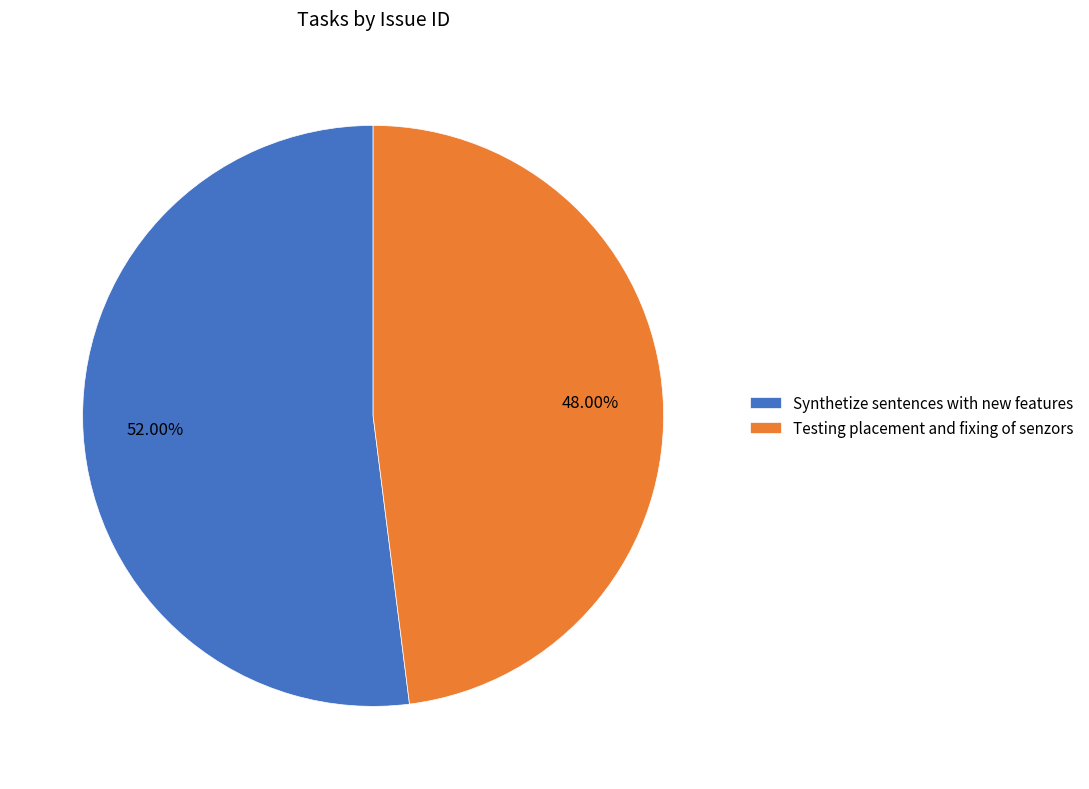

How many slices are in this pie chart?

2